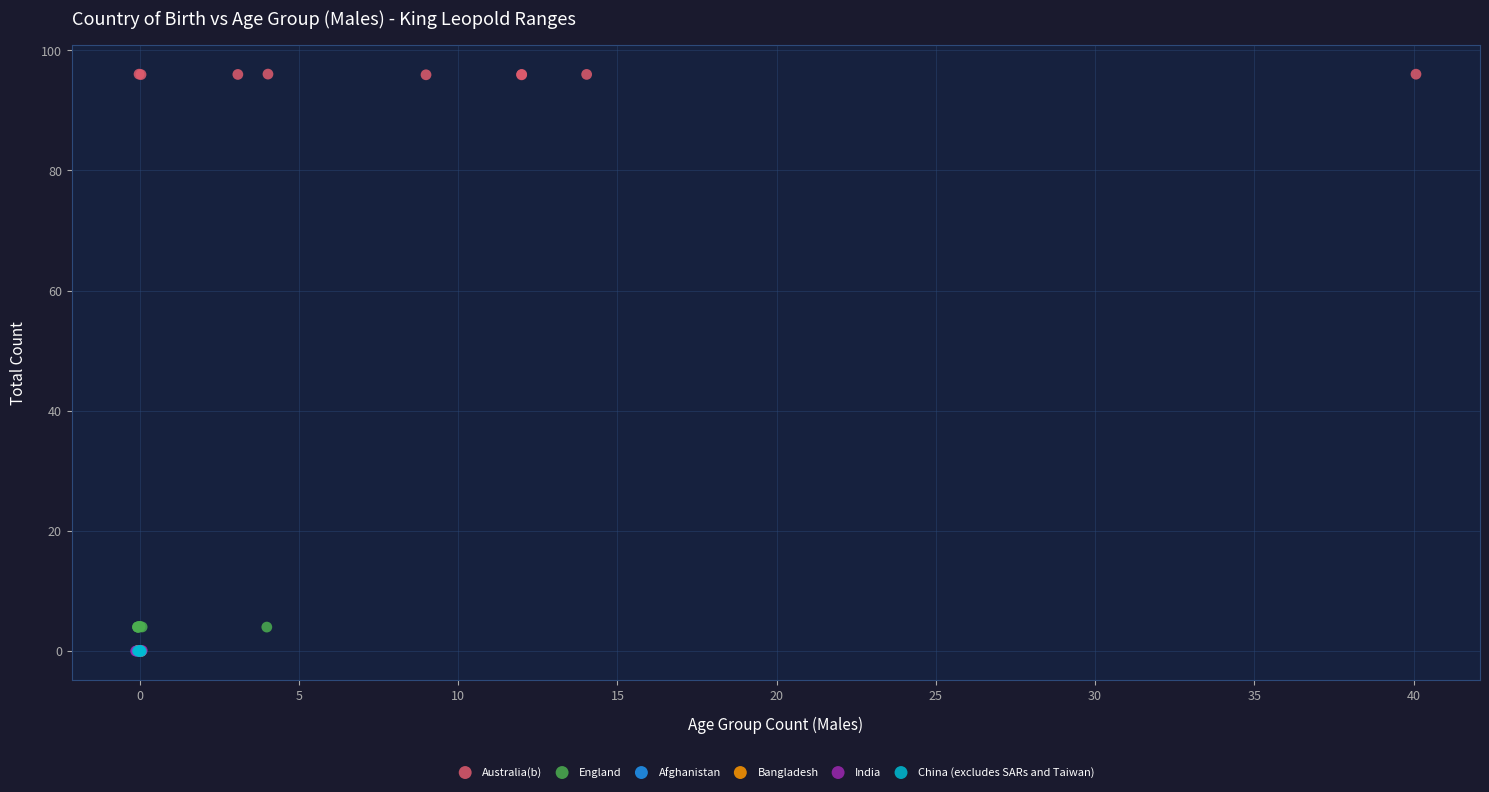

What are all the series names shown in the legend?

Australia(b), England, Afghanistan, Bangladesh, India, China (excludes SARs and Taiwan)